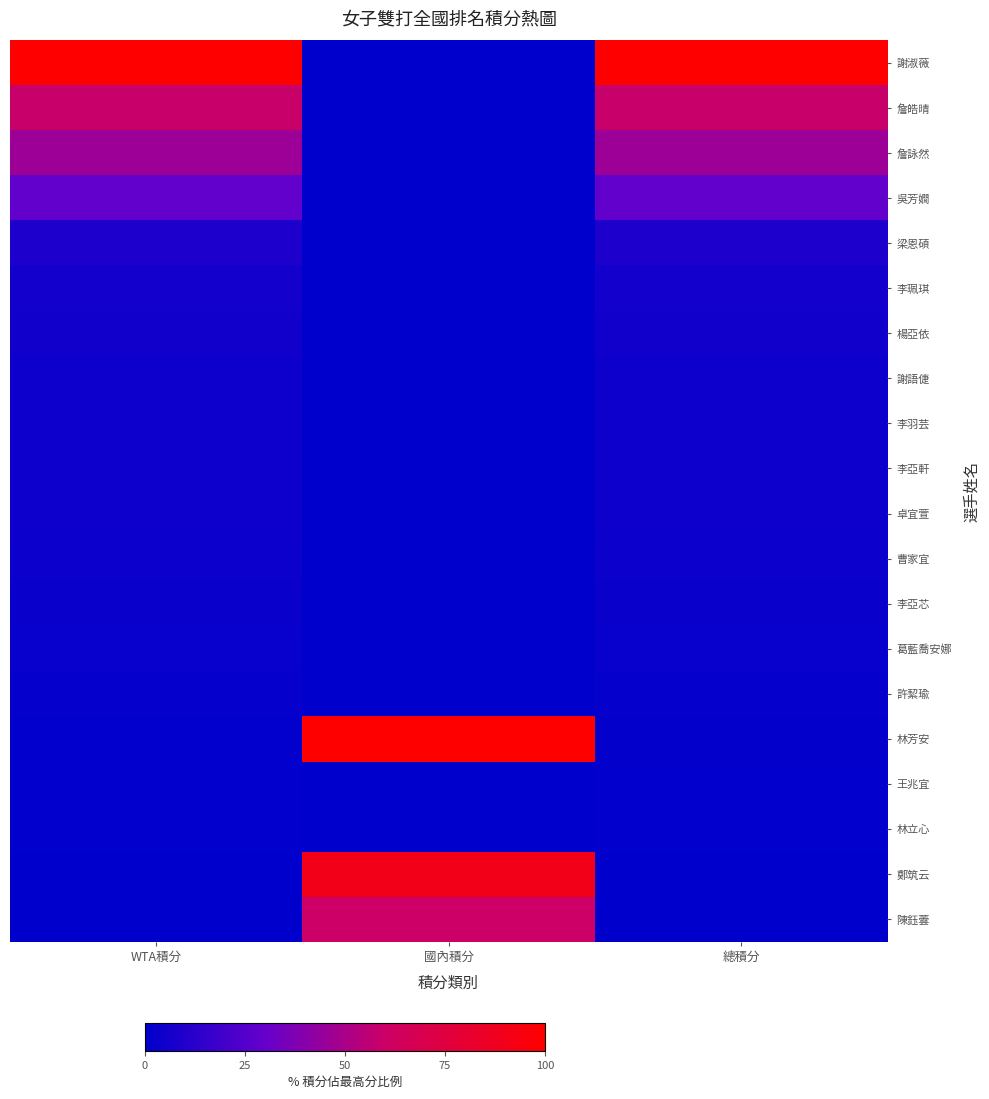

Reading left to right, extract all data points from this chart.

謝淑薇: WTA積分=100.0	國內積分=0.0	總積分=100.0
詹皓晴: WTA積分=58.8	國內積分=0.0	總積分=58.8
詹詠然: WTA積分=45.9	國內積分=0.0	總積分=45.9
吳芳嫺: WTA積分=29.1	國內積分=0.0	總積分=29.1
梁恩碩: WTA積分=8.9	國內積分=0.0	總積分=8.9
李珮琪: WTA積分=6.2	國內積分=0.0	總積分=6.2
楊亞依: WTA積分=5.1	國內積分=0.0	總積分=5.1
謝語倢: WTA積分=4.5	國內積分=0.0	總積分=4.5
李羽芸: WTA積分=4.5	國內積分=0.0	總積分=4.5
李亞軒: WTA積分=4.4	國內積分=0.0	總積分=4.4
卓宜萱: WTA積分=4.2	國內積分=0.0	總積分=4.2
曹家宜: WTA積分=3.6	國內積分=0.0	總積分=3.6
李亞芯: WTA積分=3.2	國內積分=0.0	總積分=3.2
葛藍喬安娜: WTA積分=2.6	國內積分=0.0	總積分=2.6
許絜瑜: WTA積分=1.8	國內積分=0.0	總積分=1.8
林芳安: WTA積分=1.1	國內積分=100.0	總積分=1.2
王兆宜: WTA積分=0.5	國內積分=0.0	總積分=0.5
林立心: WTA積分=0.5	國內積分=0.0	總積分=0.5
鄭筑云: WTA積分=0.0	國內積分=89.9	總積分=0.1
陳鈺蕓: WTA積分=0.0	國內積分=60.1	總積分=0.1